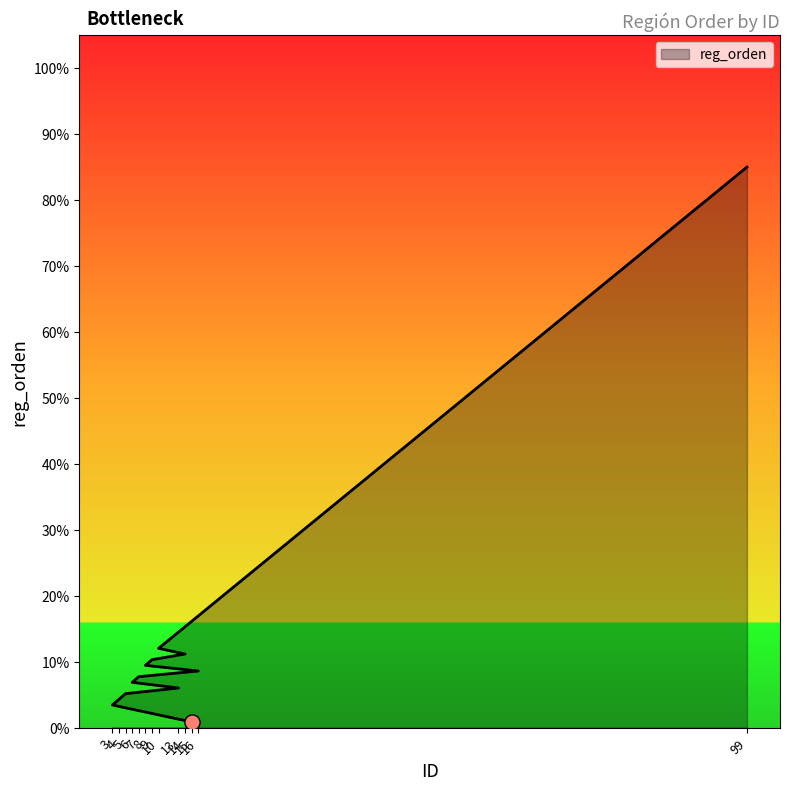

Between 16 and 8, which is larger?

8